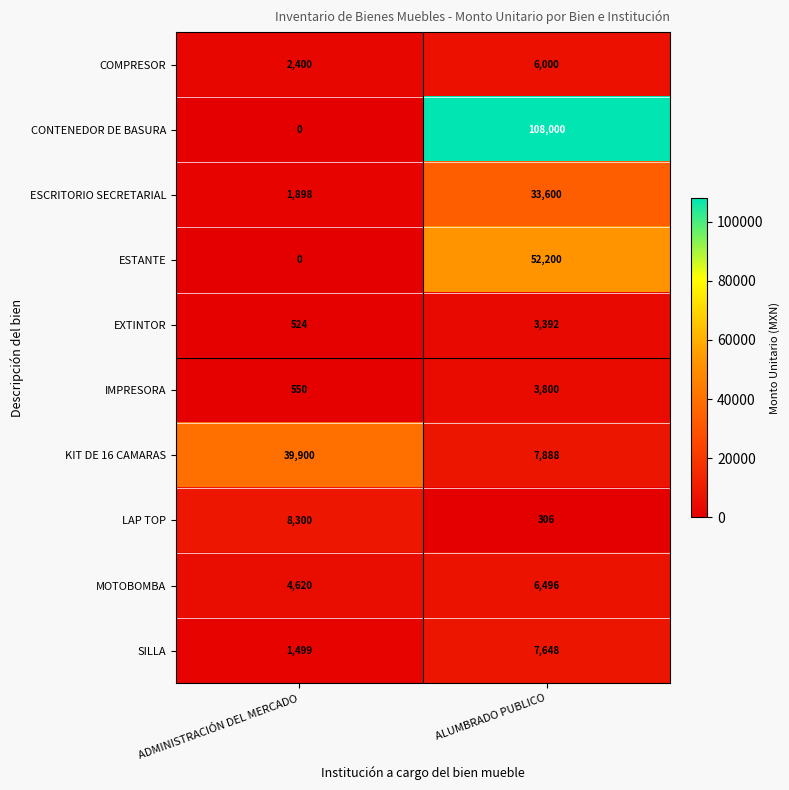

What is the sum of the ESTANTE values at ALUMBRADO PUBLICO and ADMINISTRACIÓN DEL MERCADO?

52200